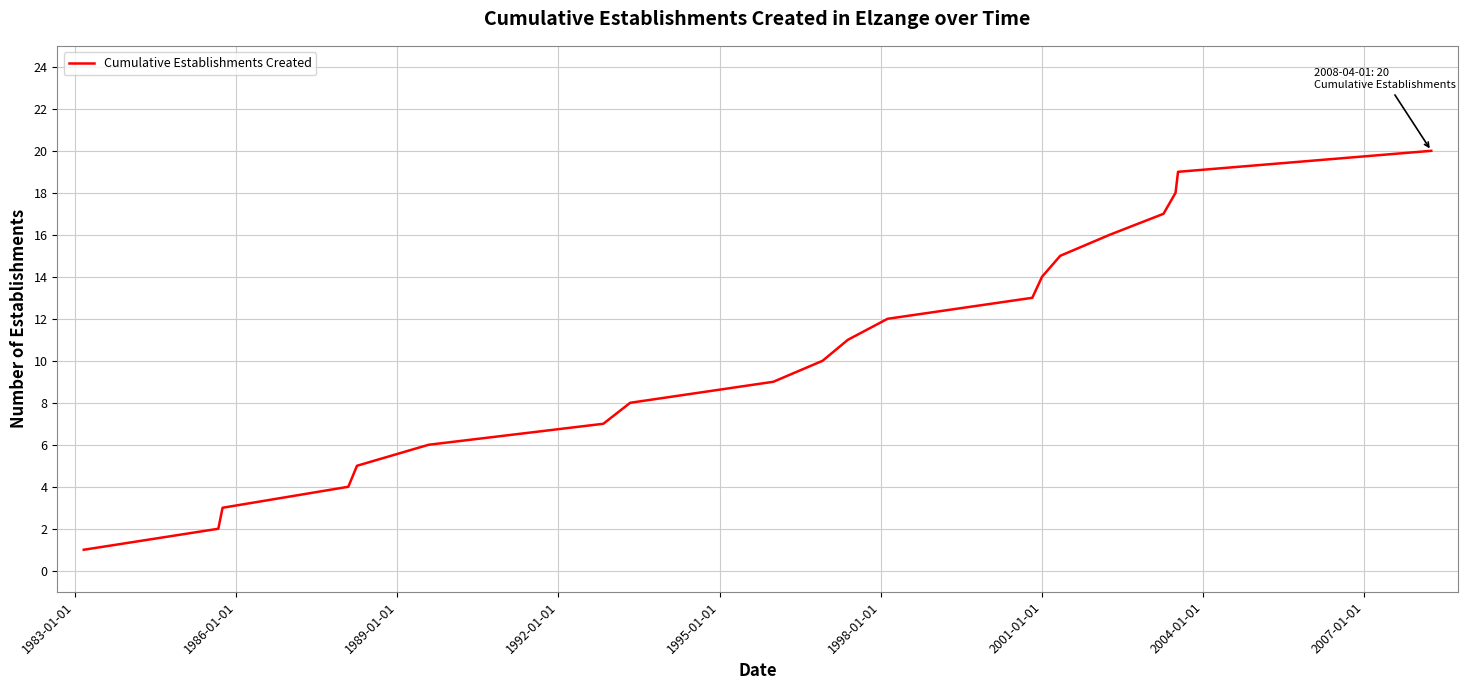

Does the chart have visible grid lines?

Yes